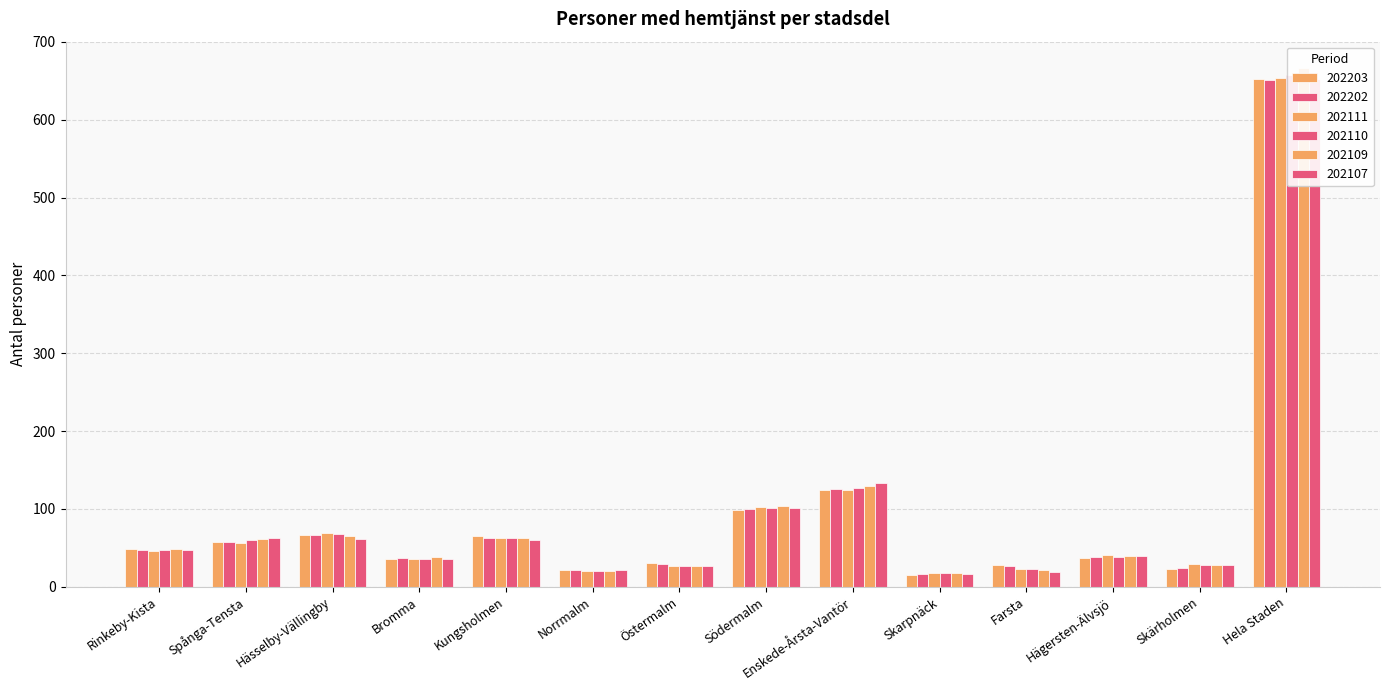

Reading left to right, list all the values displayed in this chart.

202203: 48	57	67	36	65	21	31	99	124	15	28	37	23	652
202202: 47	57	67	37	63	21	29	100	125	16	26	38	24	651
202111: 46	56	69	35	63	20	26	103	124	17	23	41	29	654
202110: 47	60	68	36	63	20	26	101	127	17	23	38	28	657
202109: 49	61	65	38	63	20	26	104	130	18	22	40	28	667
202107: 47	62	61	36	60	21	27	101	133	16	19	39	28	653